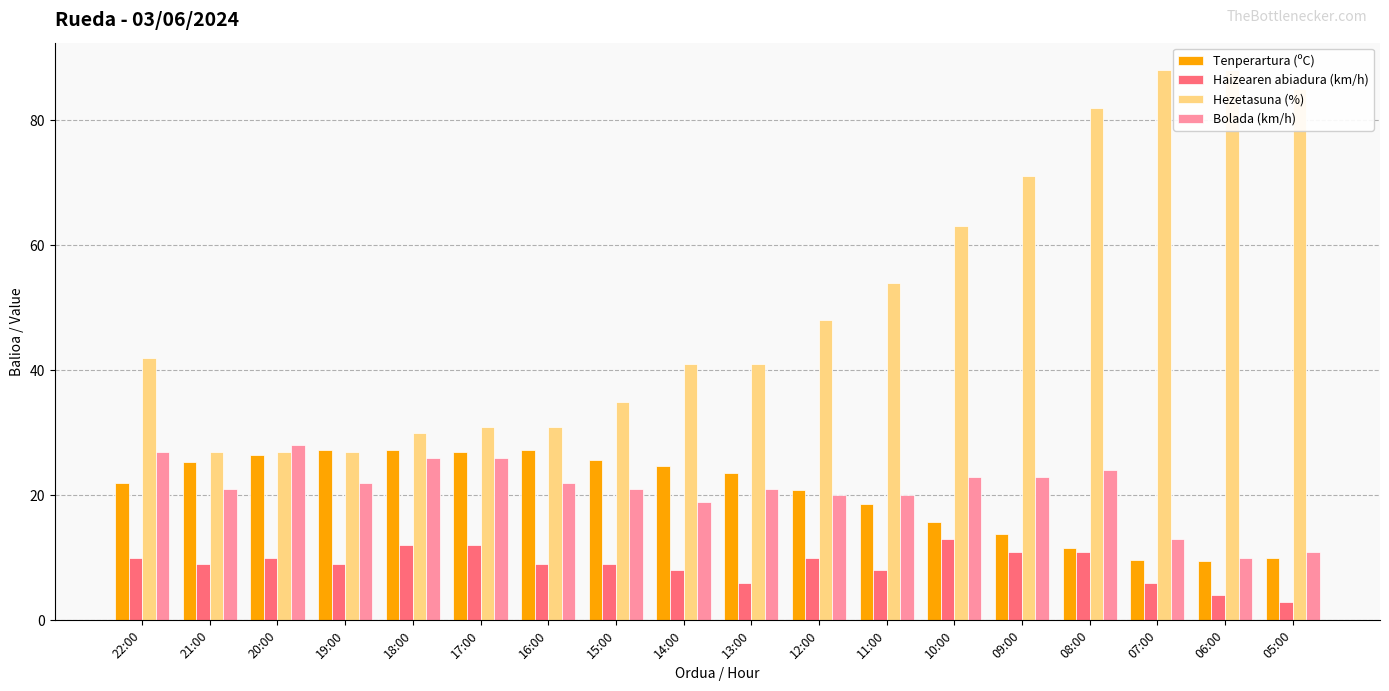

What is the total value across all series at 08:00?

128.5